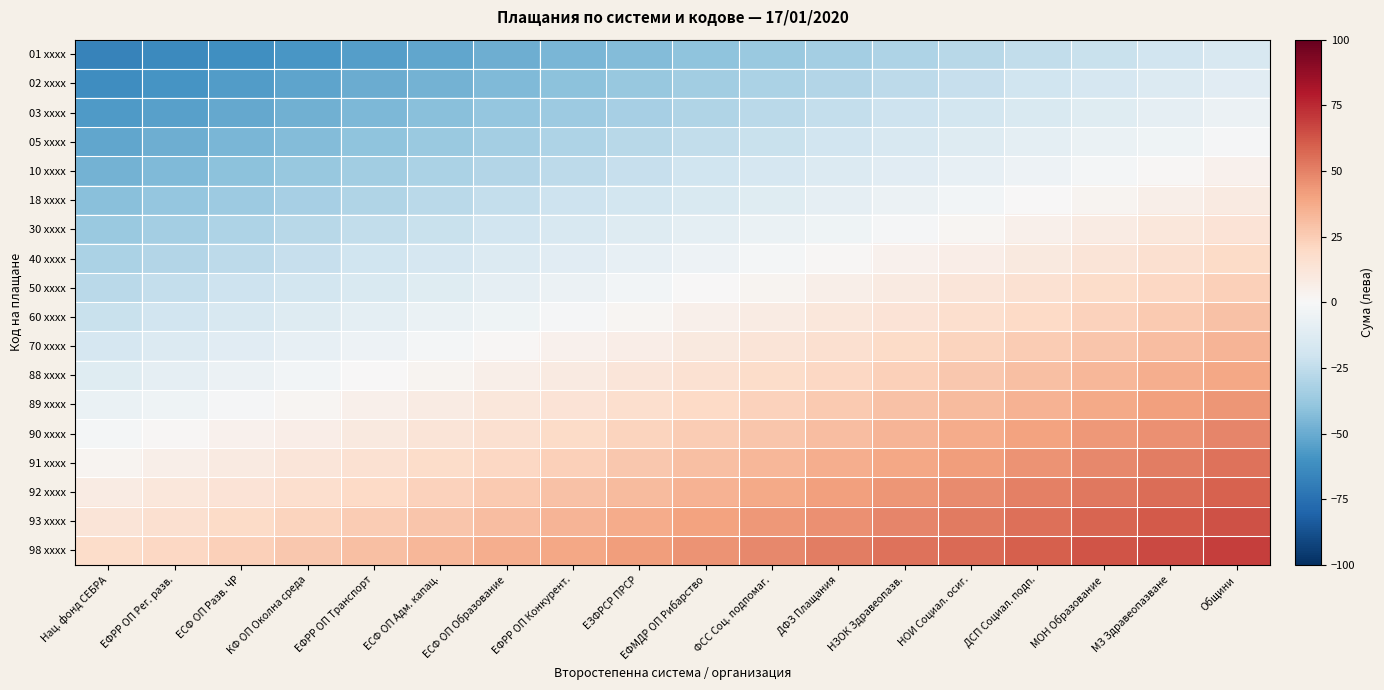

Rank the series by their maximum value, from highest to lowest.

98 xxxx, 93 xxxx, 92 xxxx, 91 xxxx, 90 xxxx, 89 xxxx, 88 xxxx, 70 xxxx, 60 xxxx, 50 xxxx, 40 xxxx, 30 xxxx, 18 xxxx, 10 xxxx, 05 xxxx, 03 xxxx, 02 xxxx, 01 xxxx